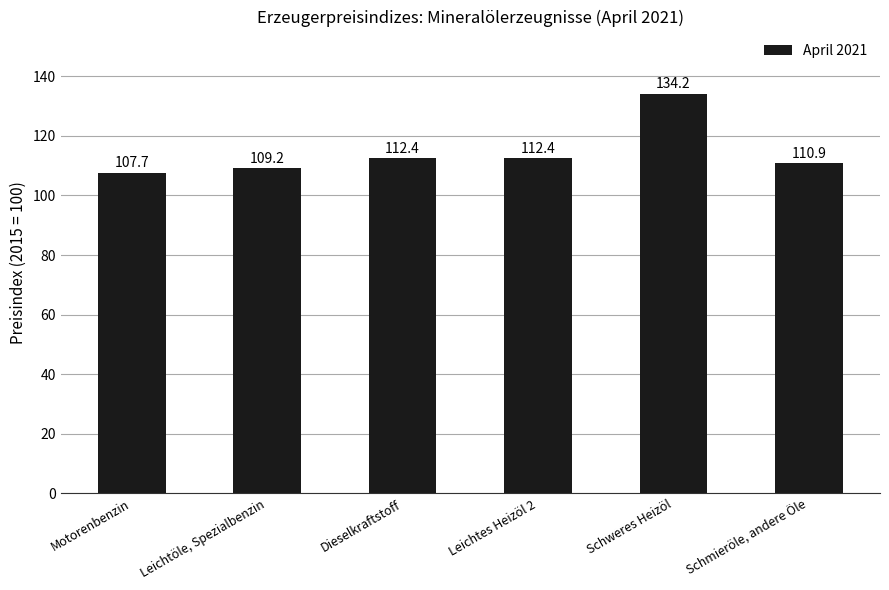

What is the sum of the values at Leichtes Heizöl 2 and Schmieröle, andere Öle?

223.3